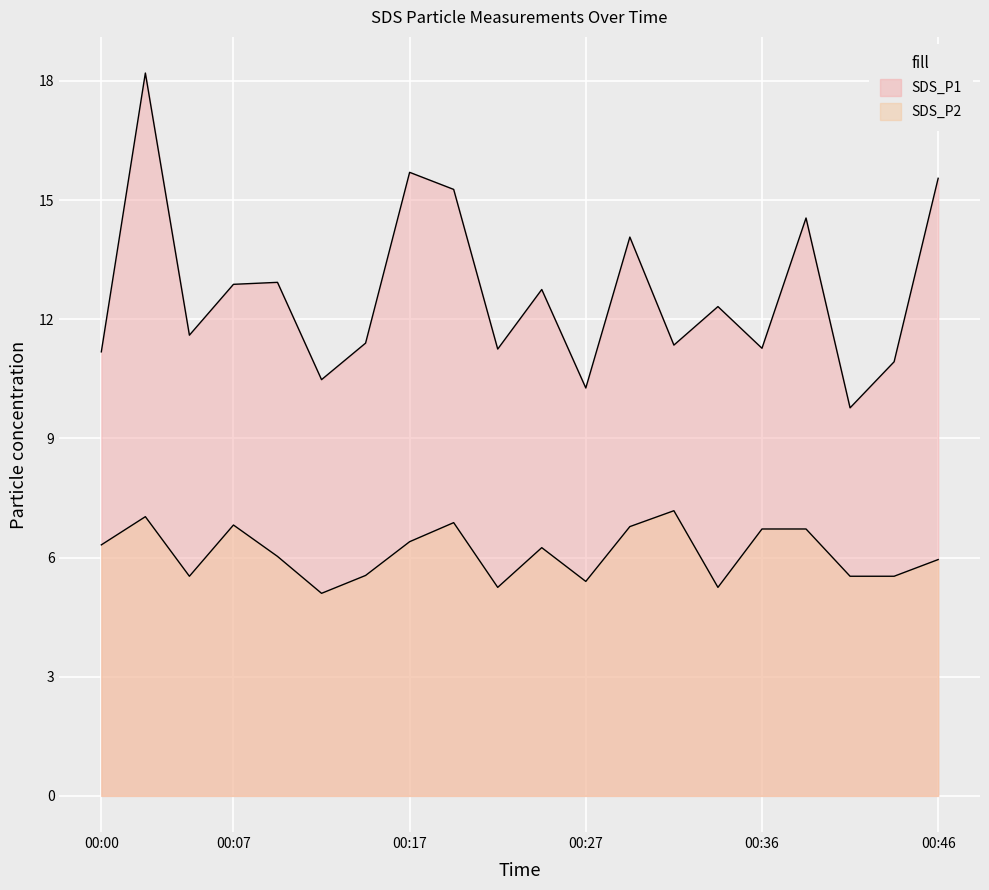

The SDS_P2 series shows 11.7 at 2022/03/11 00:19:41. True or false?

False